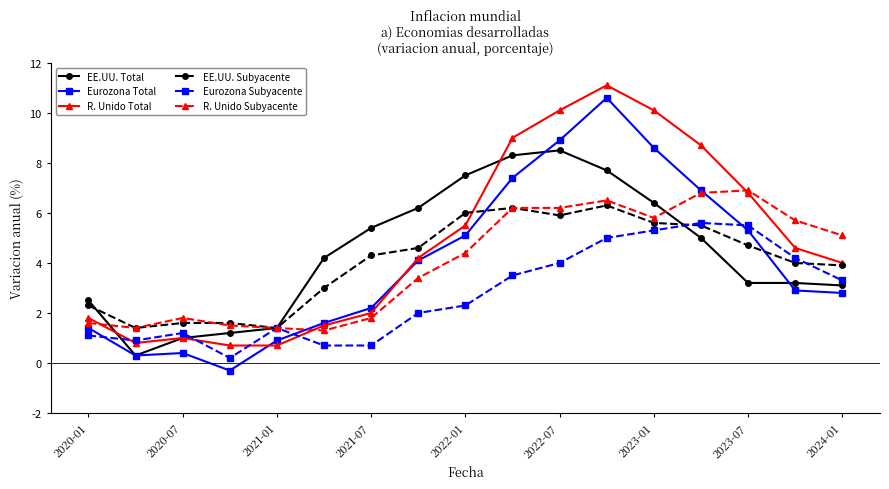

What is the value of the Eurozona Subyacente point at the 12th from the left?

5.0